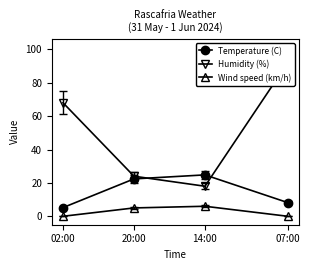

Between 20:00 and 07:00, which series saw the biggest shift?

Humidity (%)